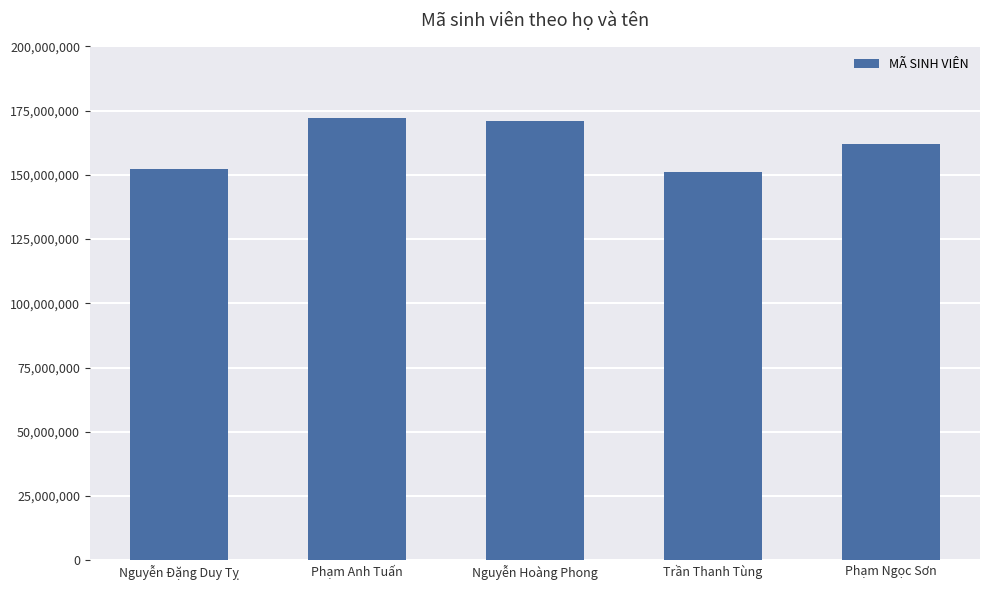

The chart shows a value of 82270615 at Nguyễn Hoàng Phong. True or false?

False